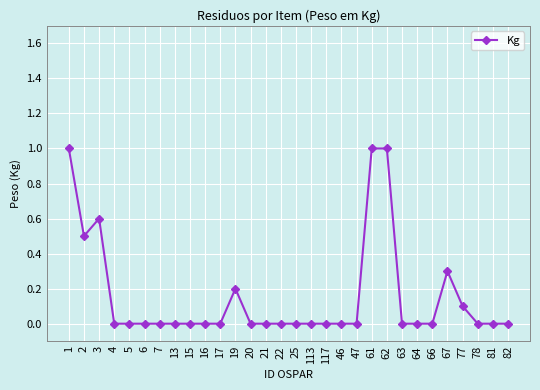

What is the change in value from 4 to 62?

+1.0